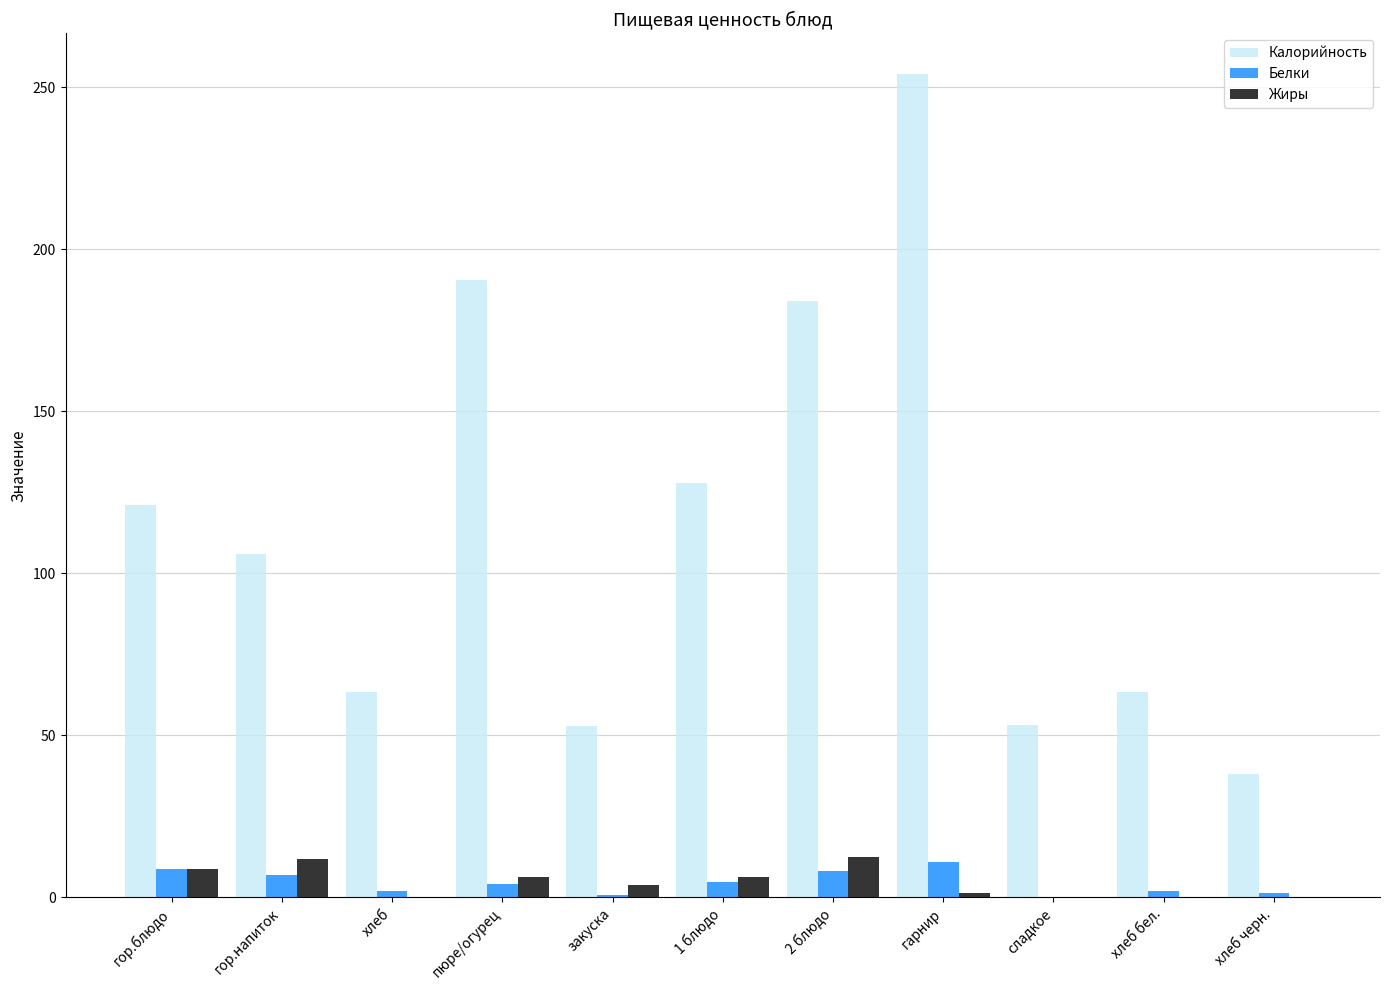

What is the sum of the Белки values at закуска and пюре/огурец?

4.9